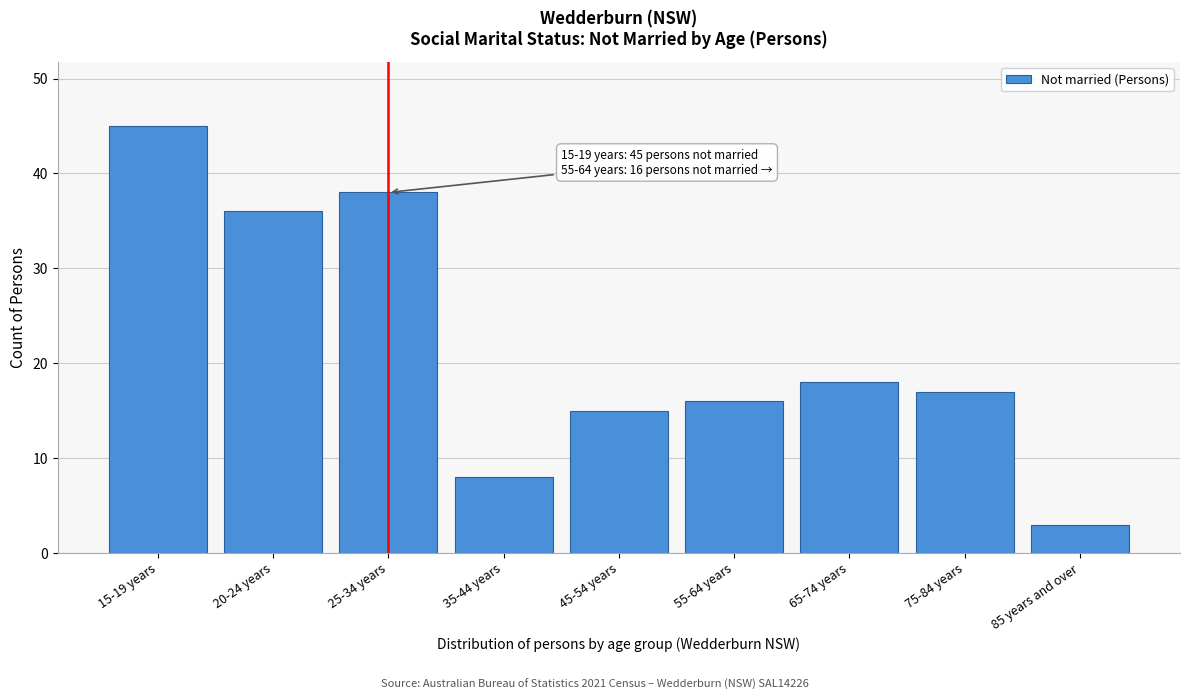

Reading left to right, extract all data points from this chart.

45	36	38	8	15	16	18	17	3